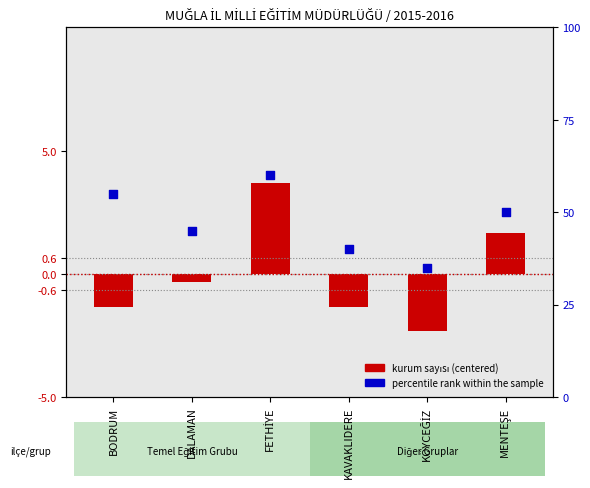

Which series contains the highest Y value?

percentile rank within the sample